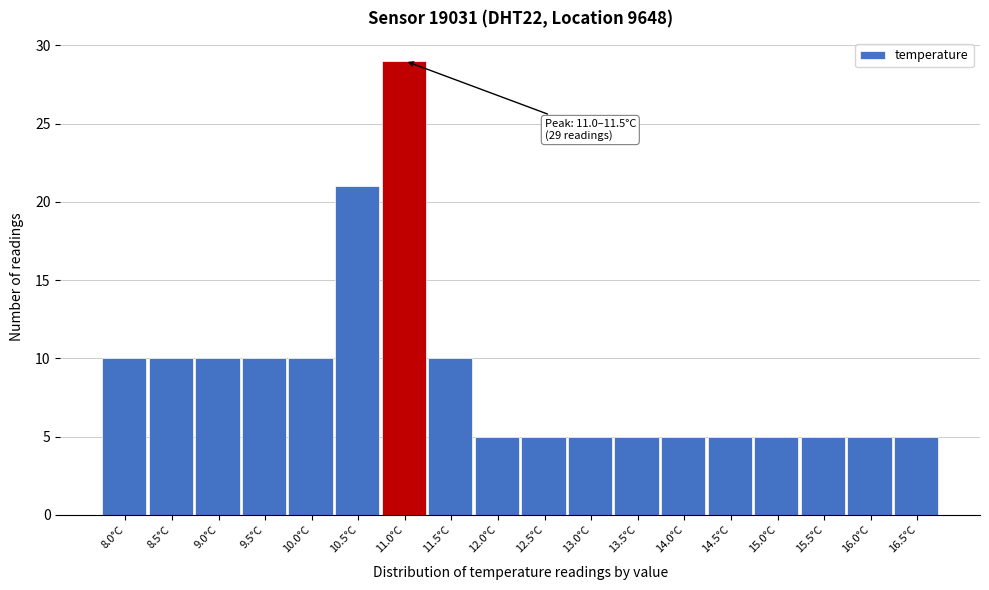

Reading left to right, what are all the values shown in this chart?

10	10	10	10	10	21	29	10	5	5	5	5	5	5	5	5	5	5